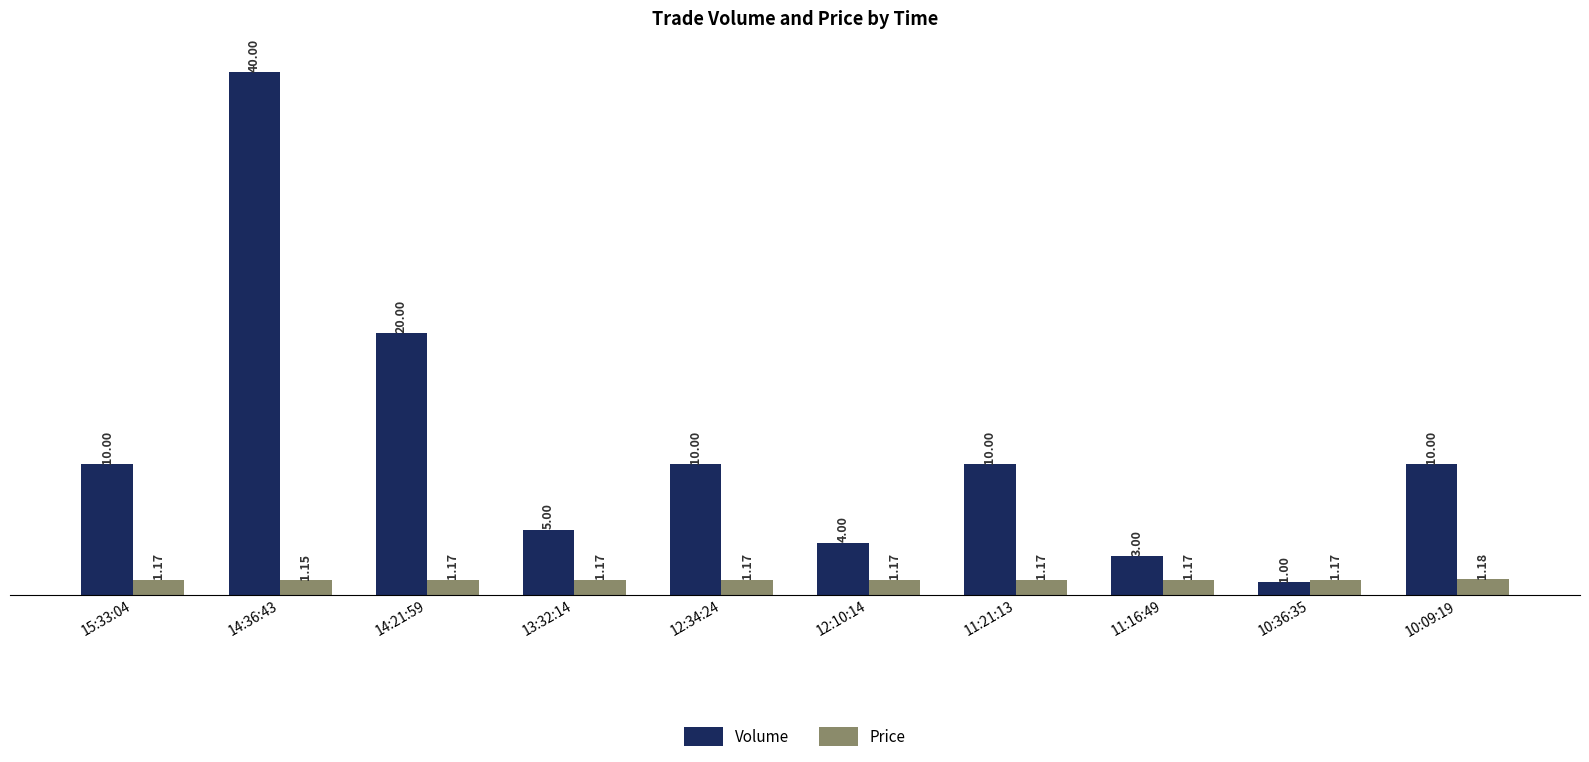

What is the difference between the maximum and minimum values in the Volume series?

39.0